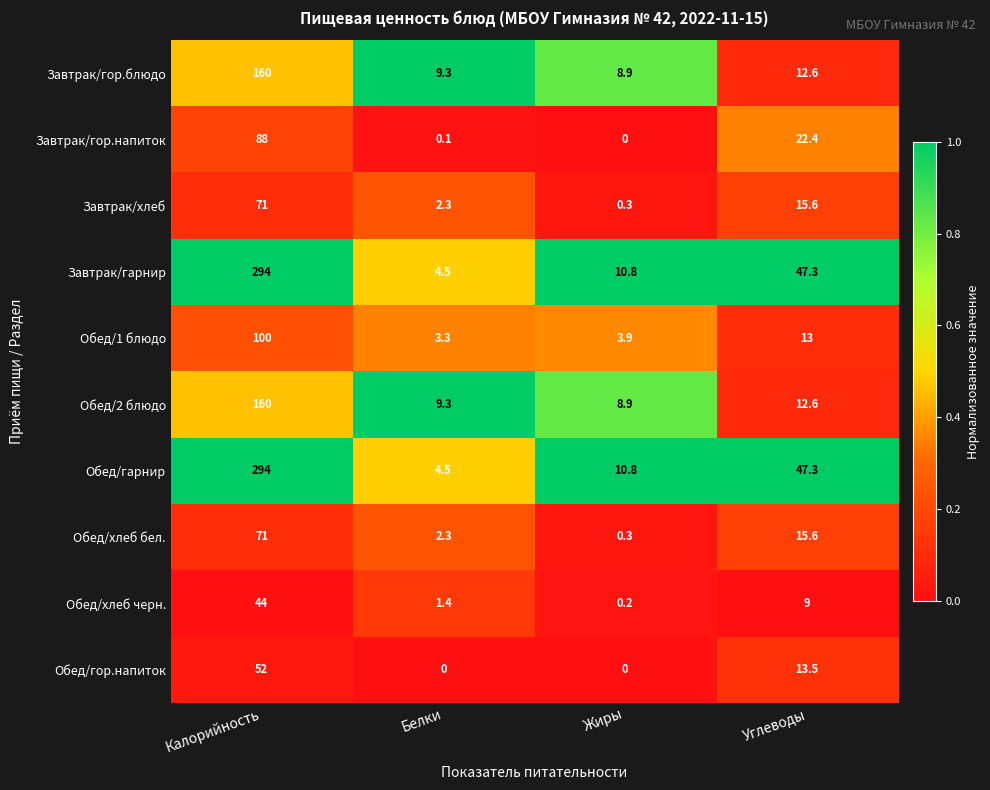

Is it true that Завтрак/хлеб equals 3.1 at Белки?

False